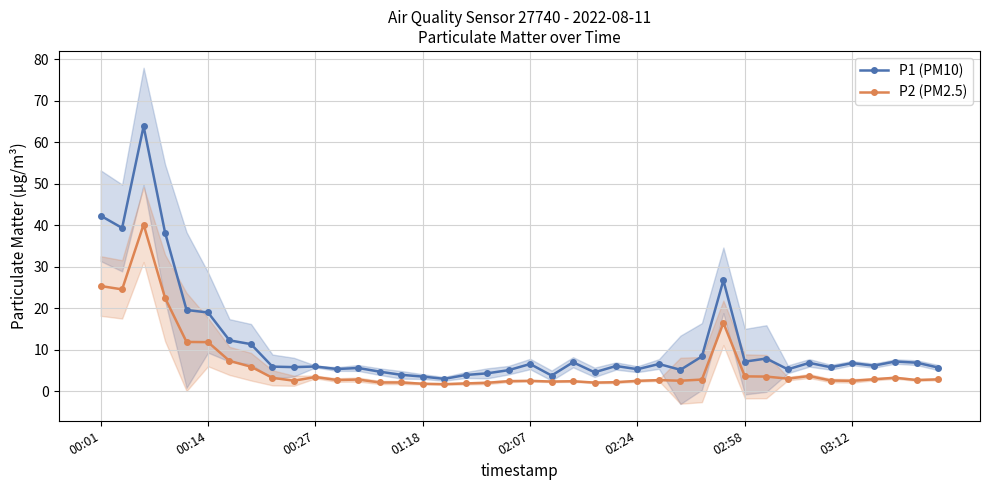

What are all the series names shown in the legend?

P1 (PM10), P2 (PM2.5)